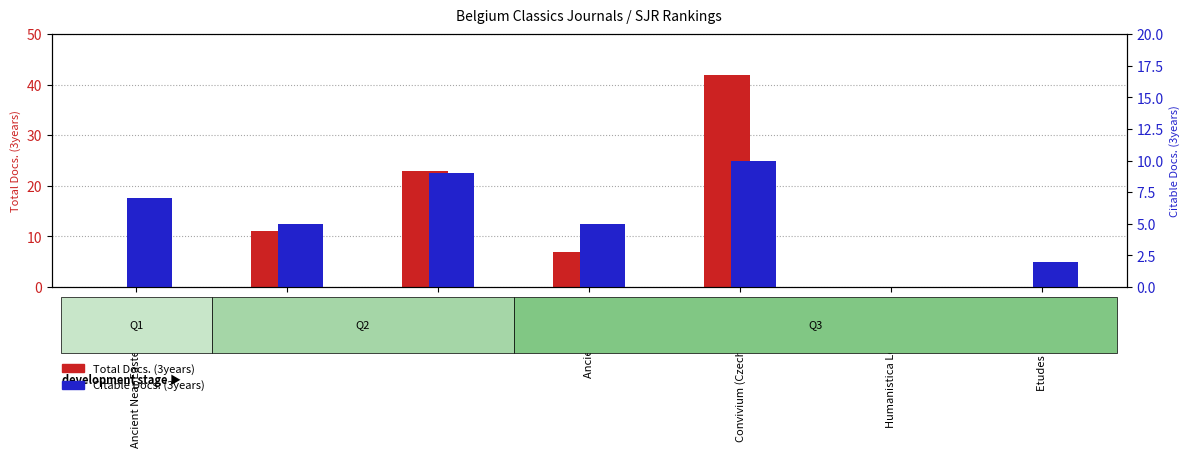

What is the label of the 5th bar from the left?

Convivium (Czech Republic)